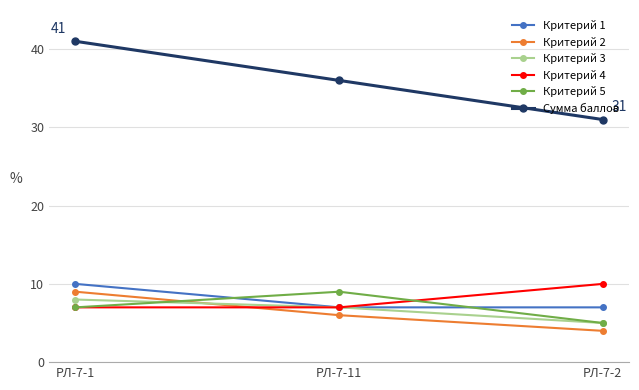

At which label does Сумма баллов reach its peak?

РЛ-7-1